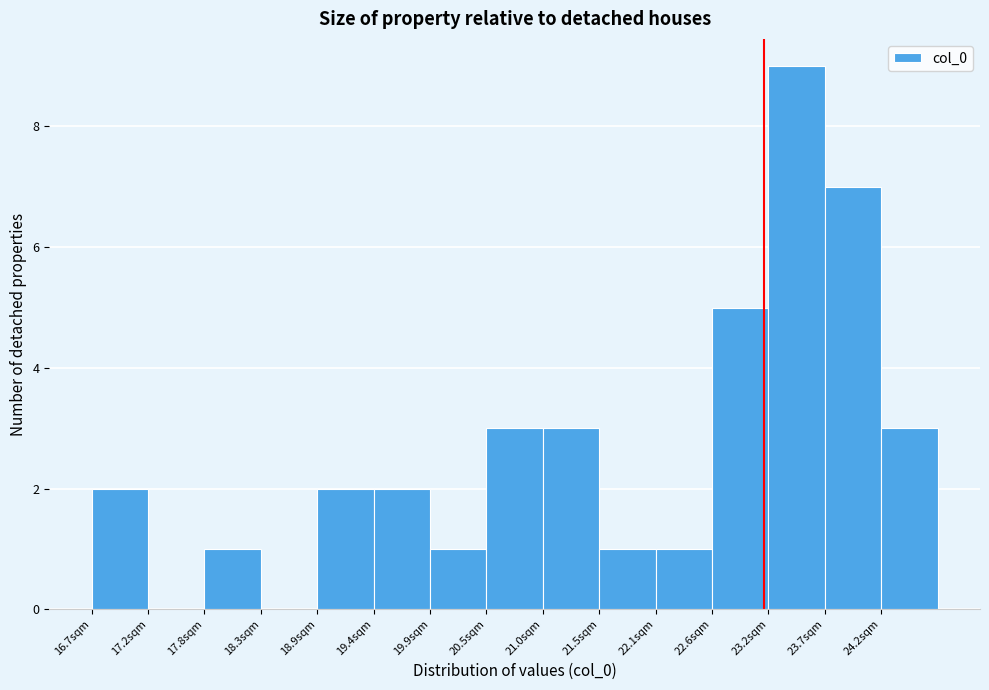

Over which range of the x-axis is the bar tallest?

23.2 to 23.7